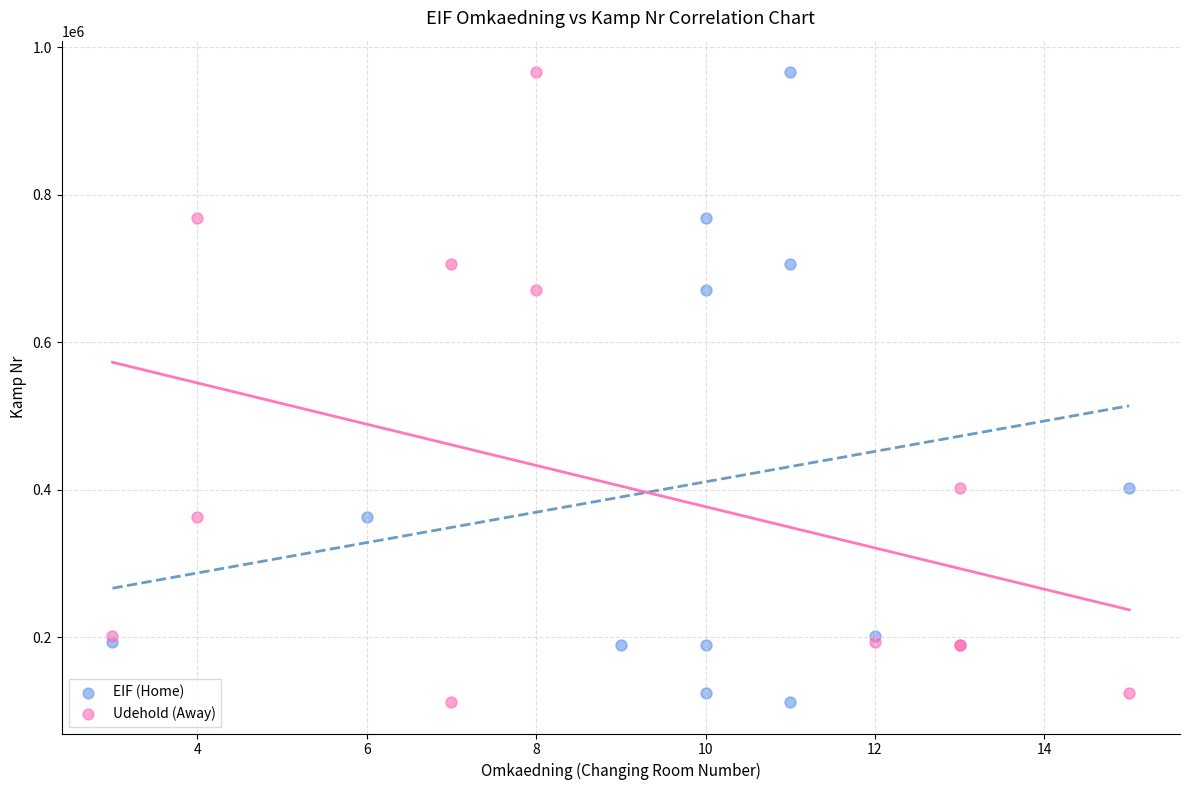

What are all the series names shown in the legend?

EIF (Home), Udehold (Away)